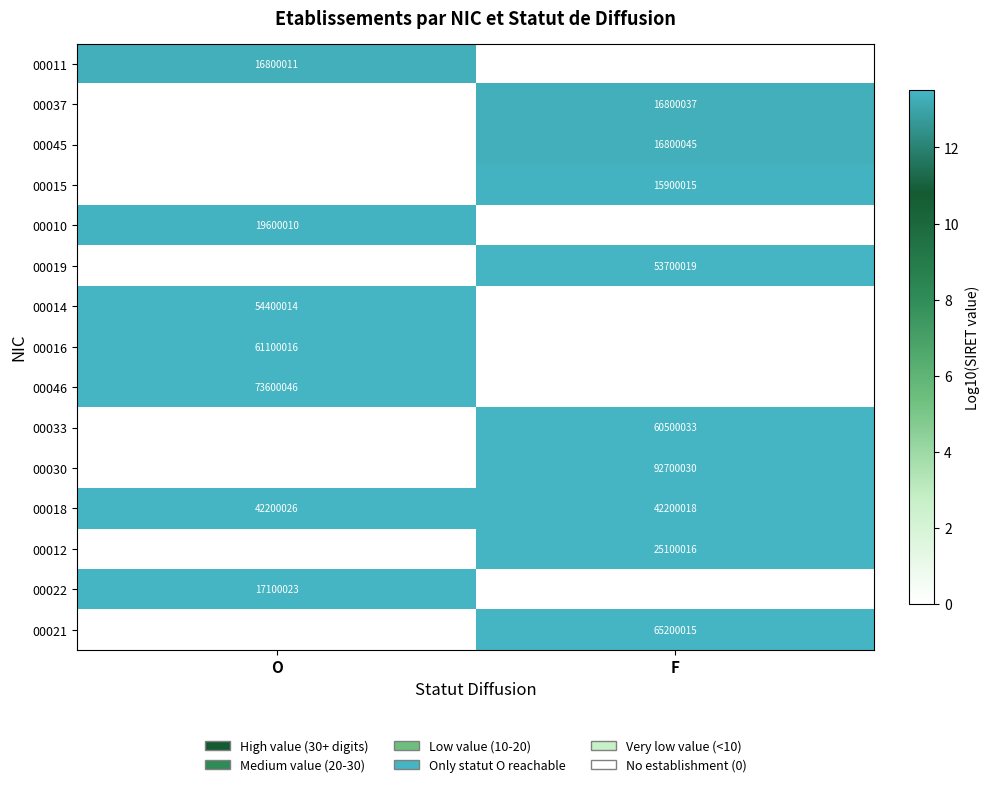

The 00018 series shows 42200018 at F. True or false?

True